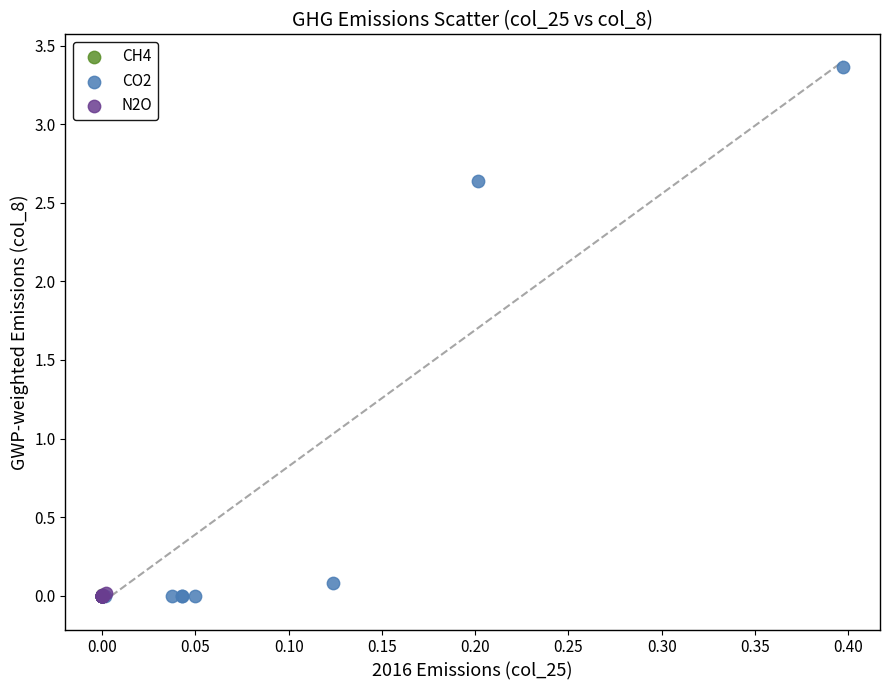

Which series has the widest spread of Y values?

CO2